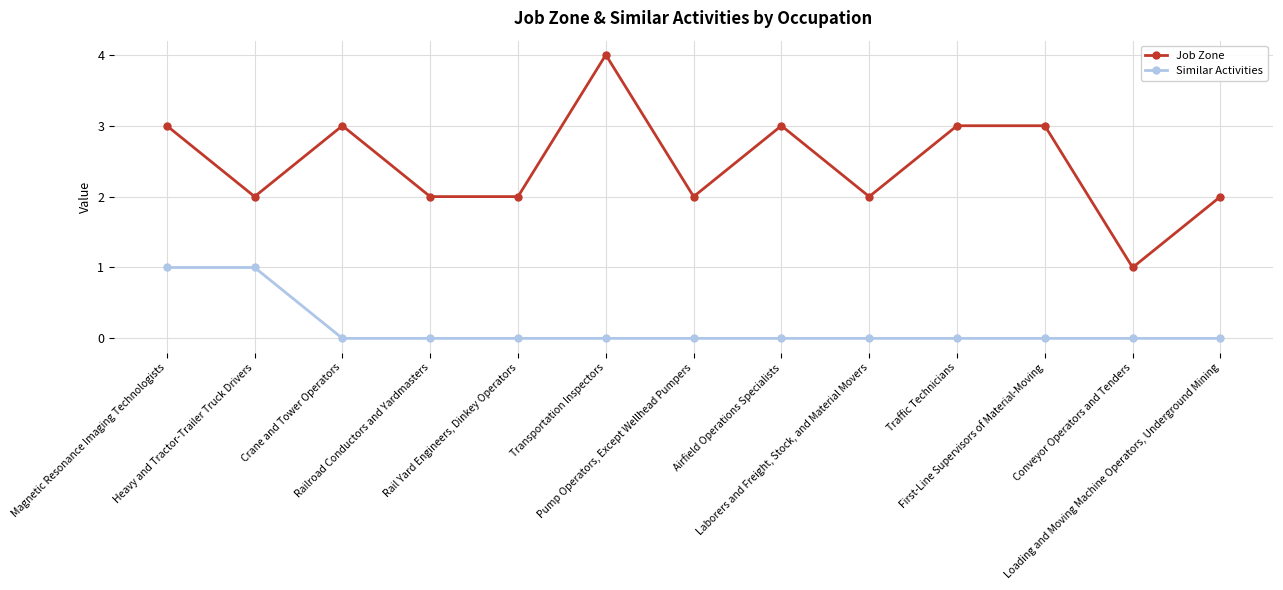

Reading right to left, extract all data points from this chart.

Job Zone: 2	1	3	3	2	3	2	4	2	2	3	2	3
Similar Activities: 0	0	0	0	0	0	0	0	0	0	0	1	1